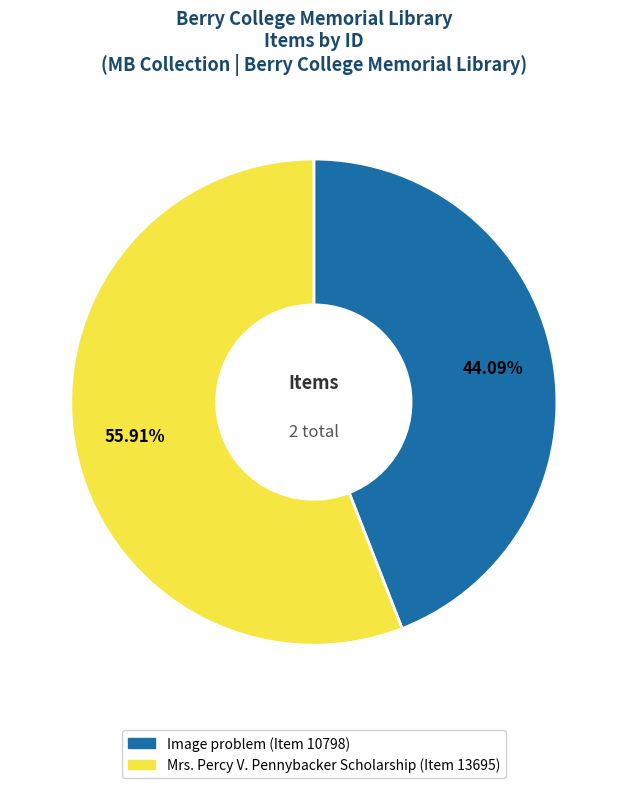

Do Image problem (Item 10798) and Mrs. Percy V. Pennybacker Scholarship (Item 13695) together represent more than half of the pie?

Yes